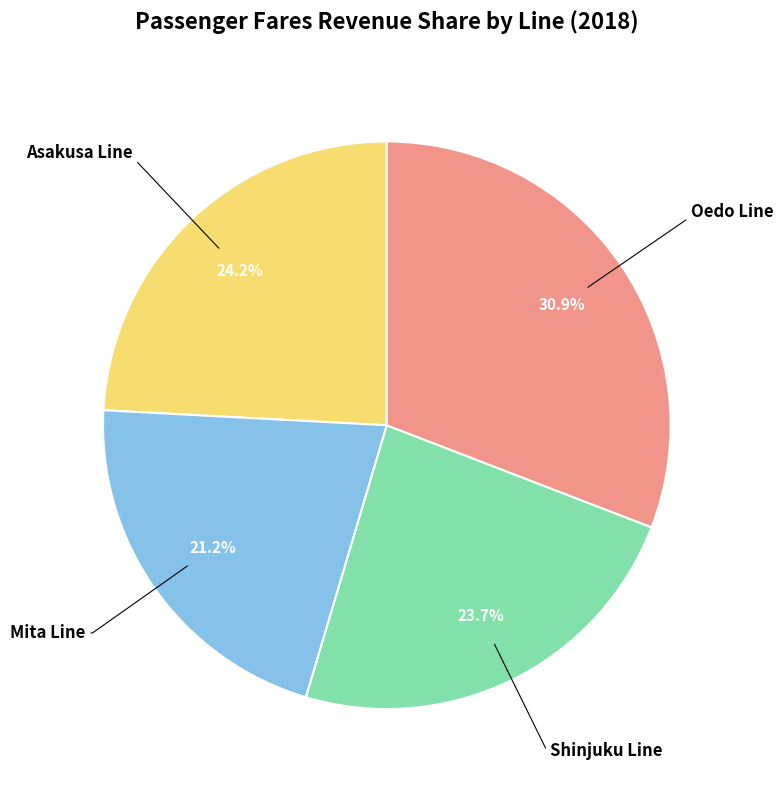

To the nearest percent, what percentage of the pie is Shinjuku Line?

24%